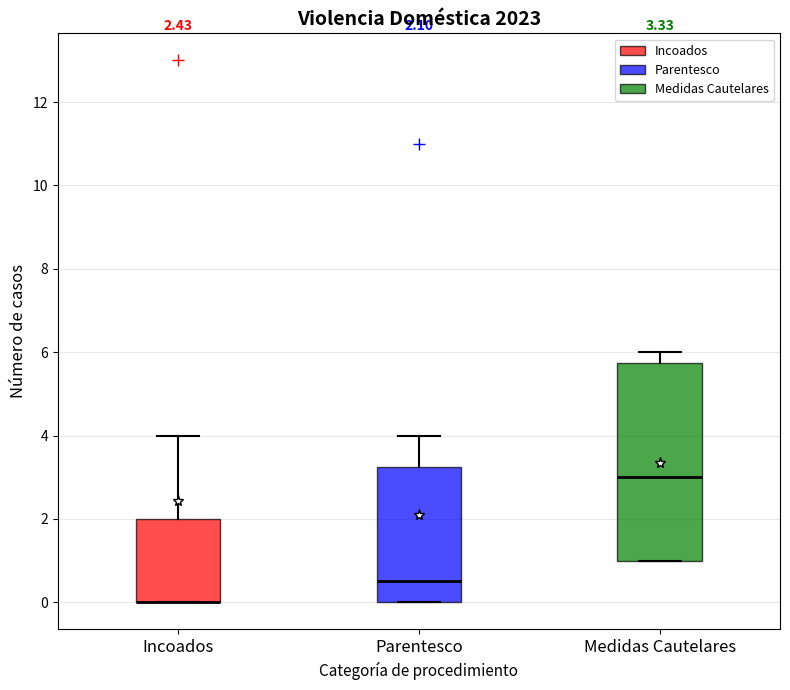

Comparing the boxes themselves (not the whiskers), which one is the tallest?

Medidas Cautelares